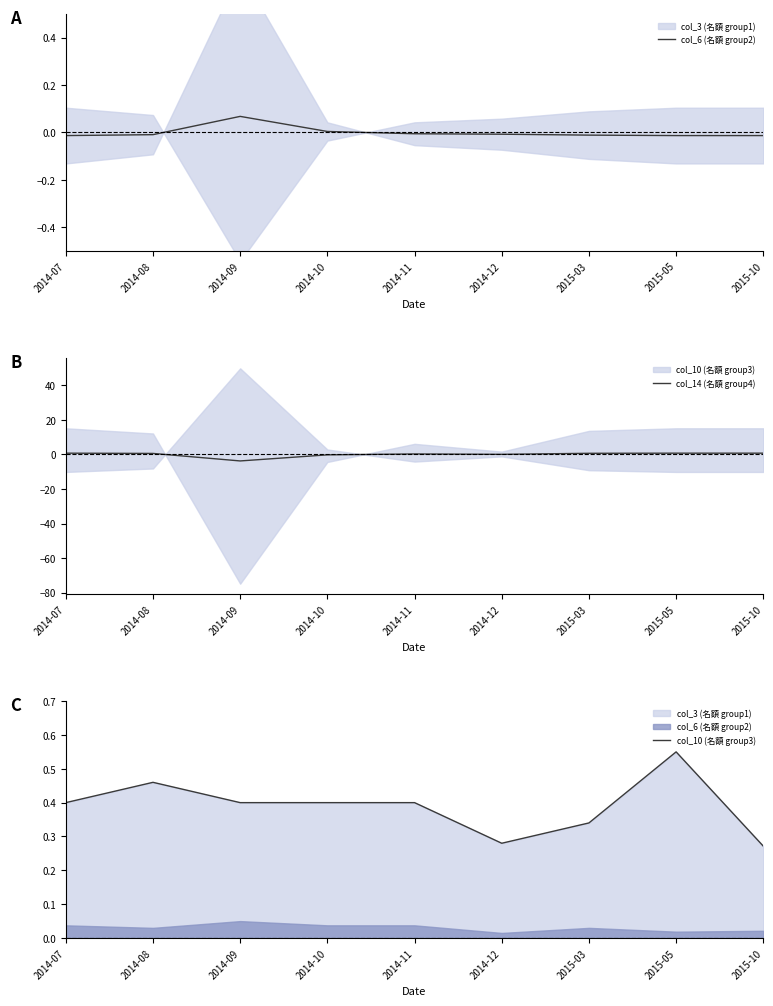

How many interior local valleys does the col_14 (名額 group4) series have?

2